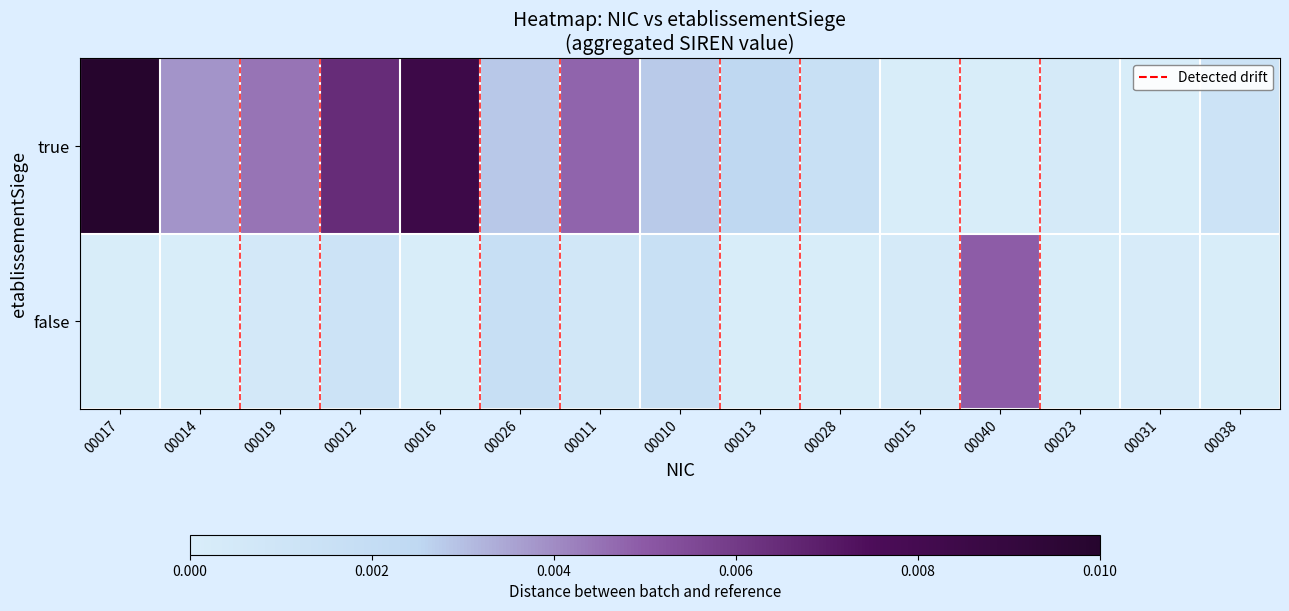

List the series in order of their overall mean, highest first.

true, false